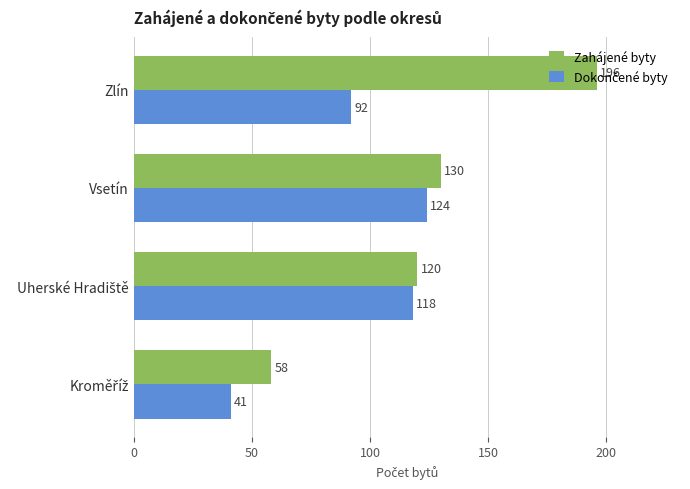

Which series has the largest total across all categories?

Zahájené byty